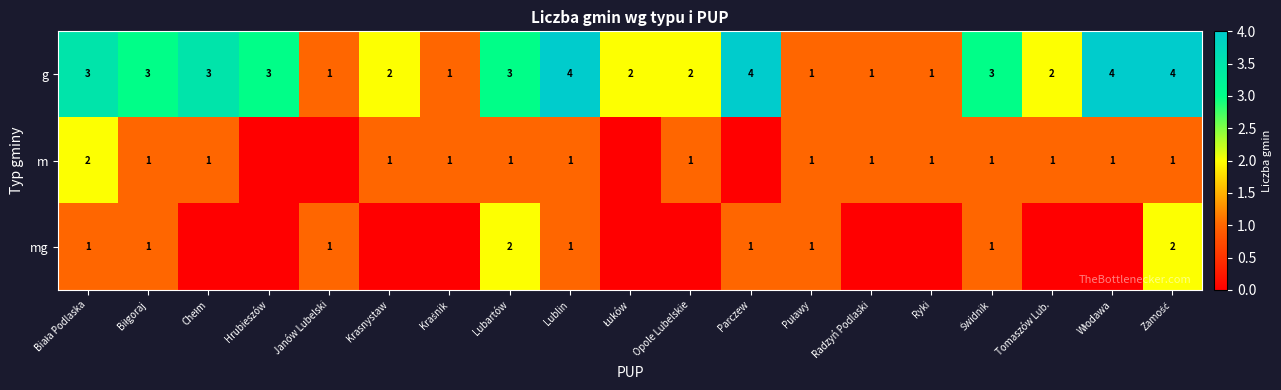

True or false: g has a value of 1 at Radzyń Podlaski.

True